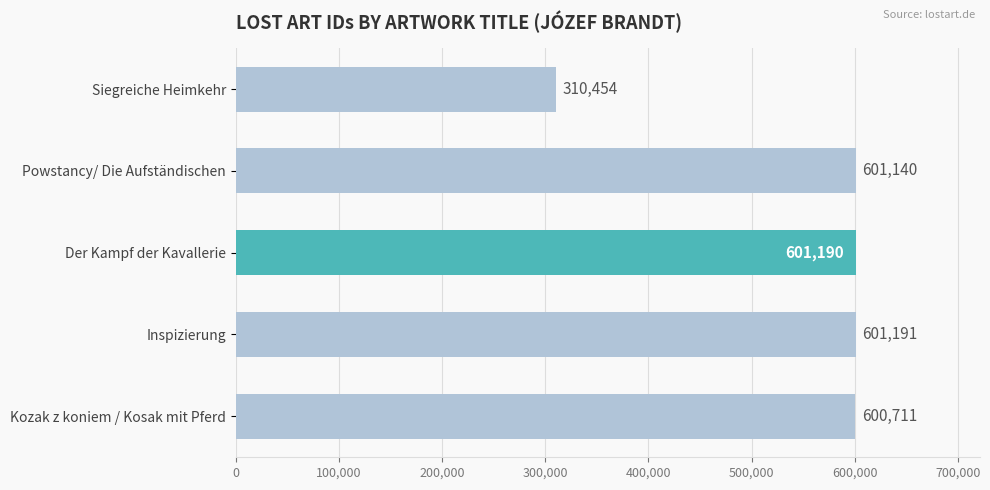

Reading top to bottom, extract all data points from this chart.

310454	601140	601190	601191	600711